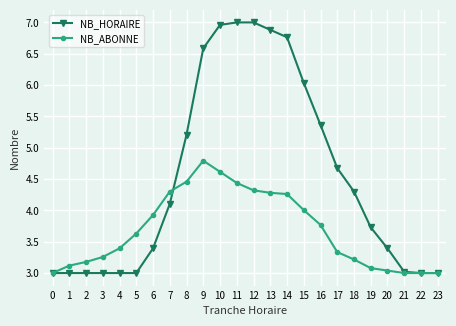

What is the maximum value for NB_HORAIRE?

7.0